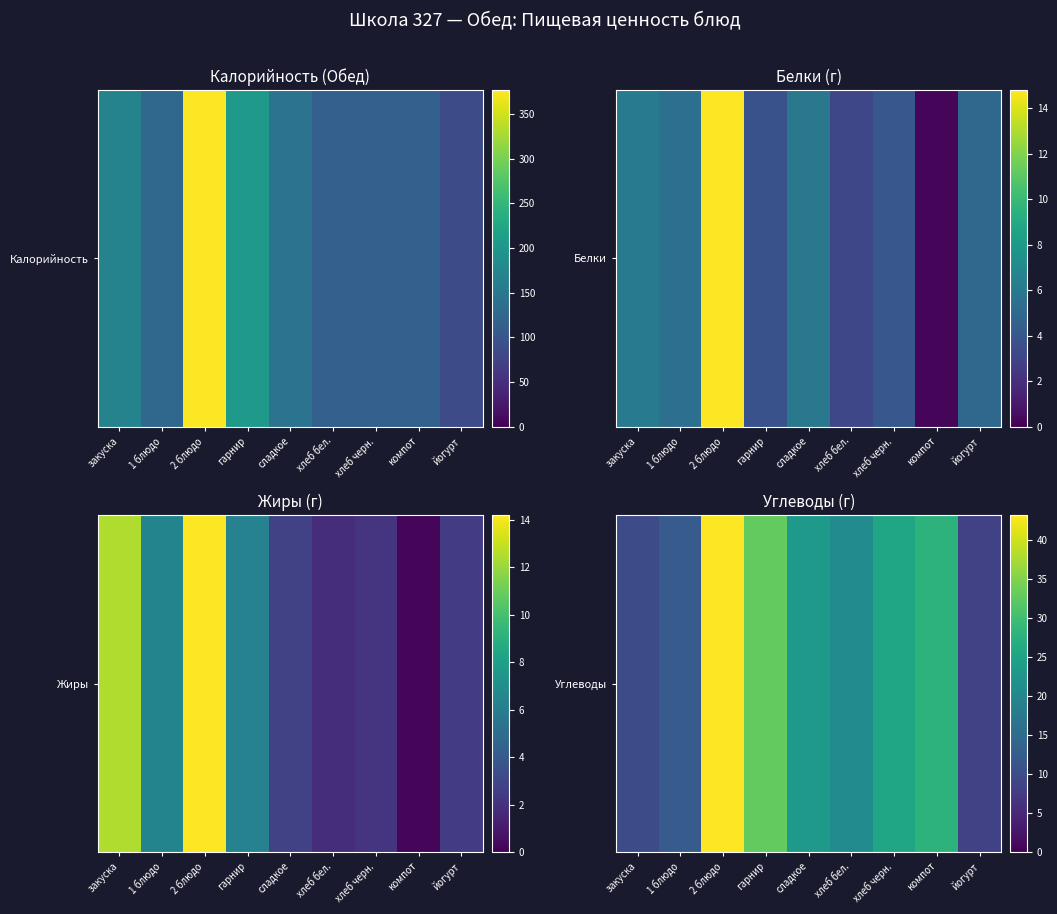

Rank the categories by value from highest to lowest.

2 блюдо, гарнир, компот, хлеб черн., сладкое, хлеб бел., 1 блюдо, закуска, йогурт